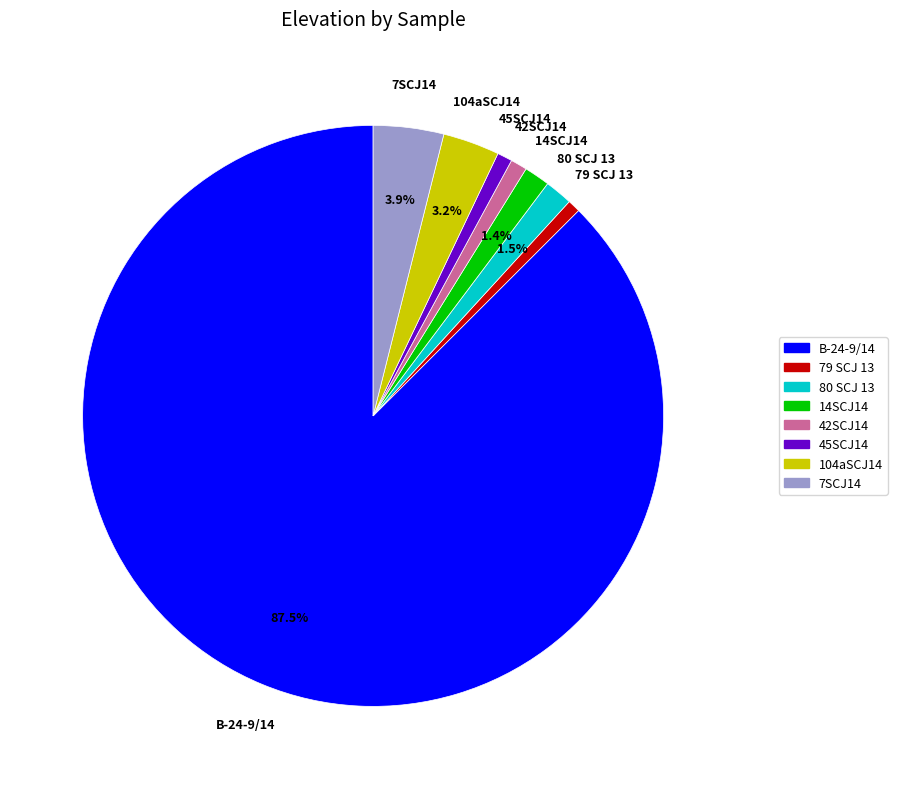

Does B-24-9/14 account for over 50% of the chart?

Yes